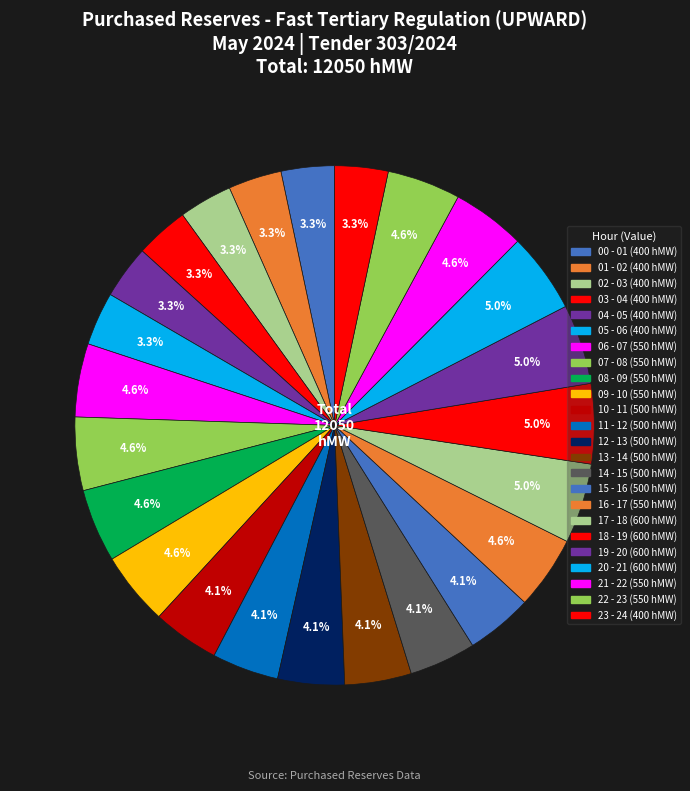

How many slices are in this pie chart?

24